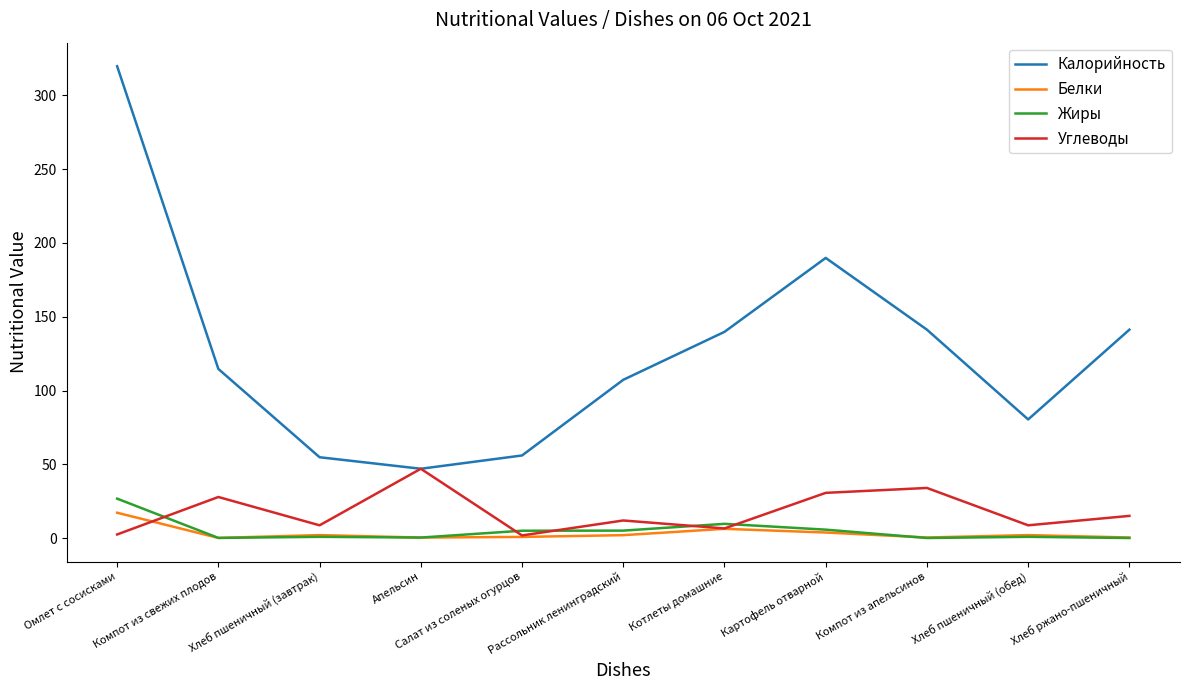

The value of Калорийность at Компот из апельсинов is 214.8. True or false?

False